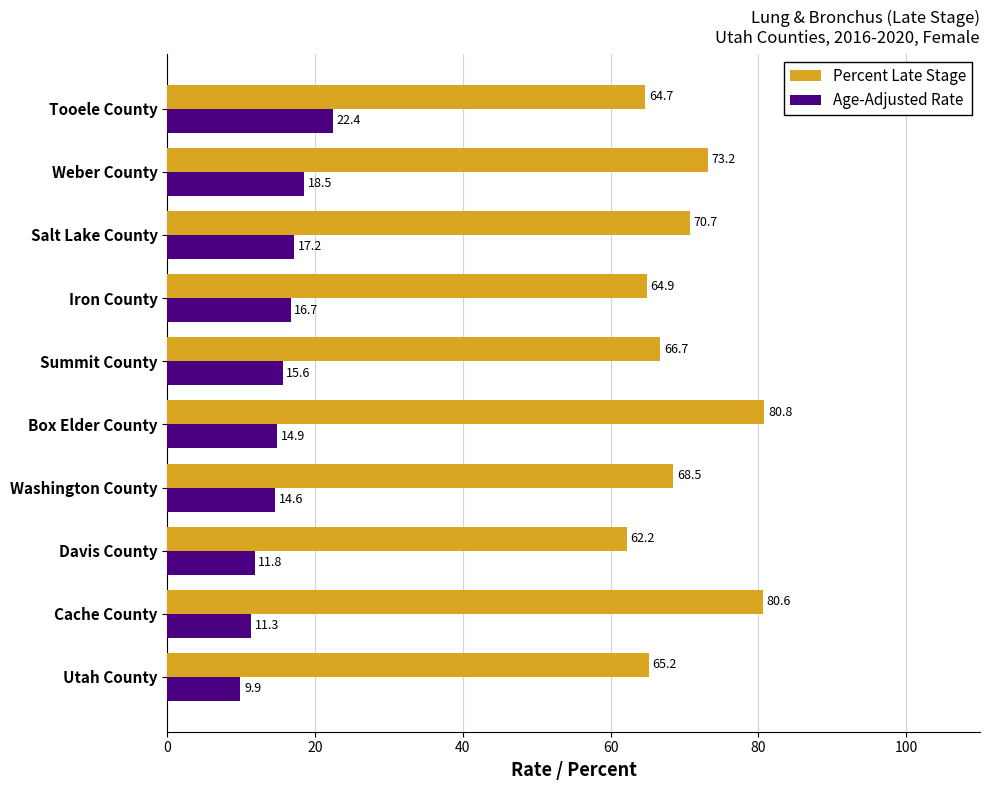

Is the value of Age-Adjusted Rate at Iron County greater than the value of Percent Late Stage at Salt Lake County?

No